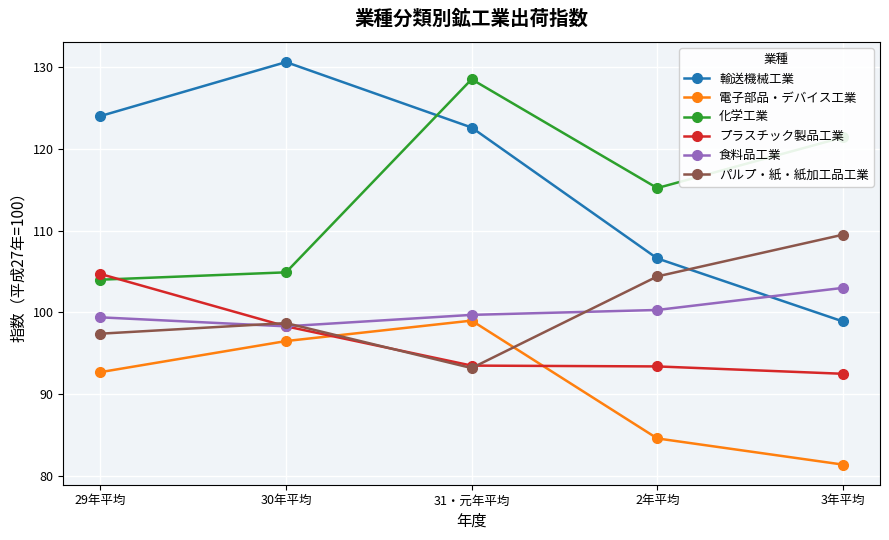

Where is 化学工業 nearest to the value 116?

2年平均